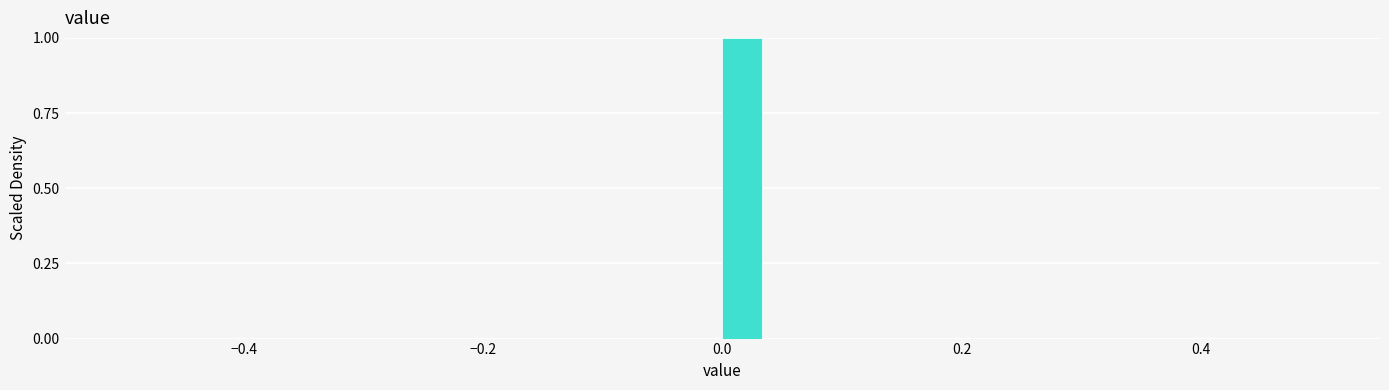

Around what value on the x-axis is the tallest bar? Give the approximate position of its centre, as read against the axis.

0.02